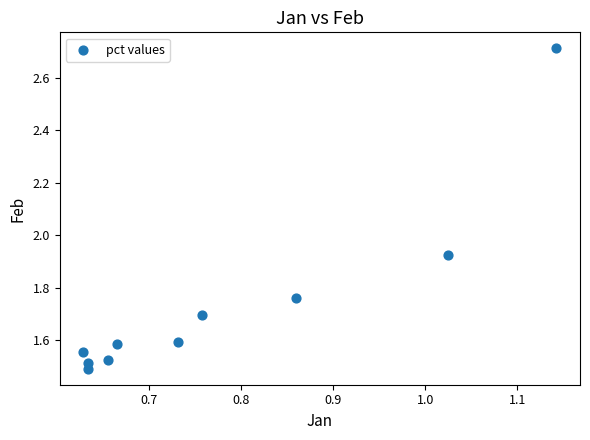

What is the average X value?

0.8